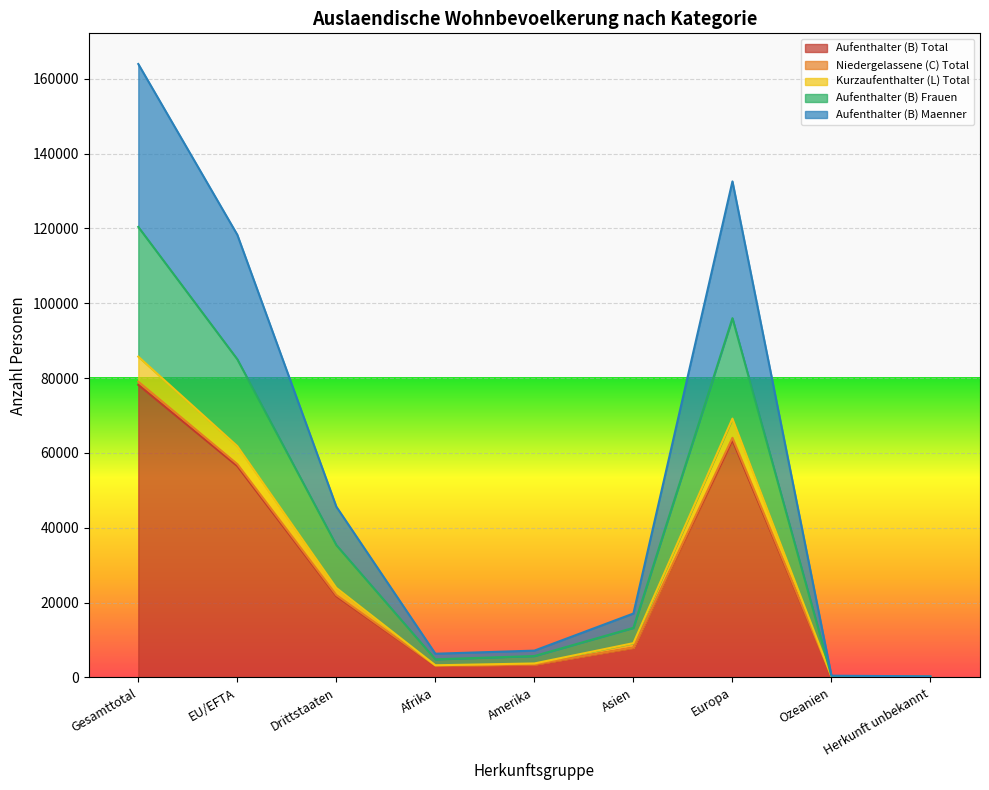

True or false: Aufenthalter (B) Total and Aufenthalter (B) Maenner cross at least once.

False